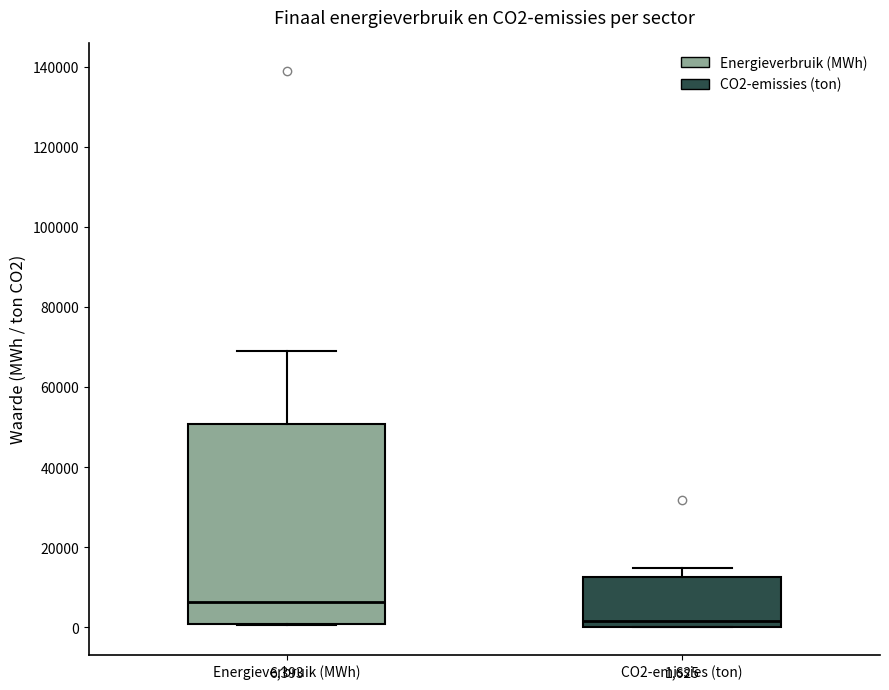

Which box is the tallest, from its lower edge to its upper edge?

Energieverbruik (MWh)